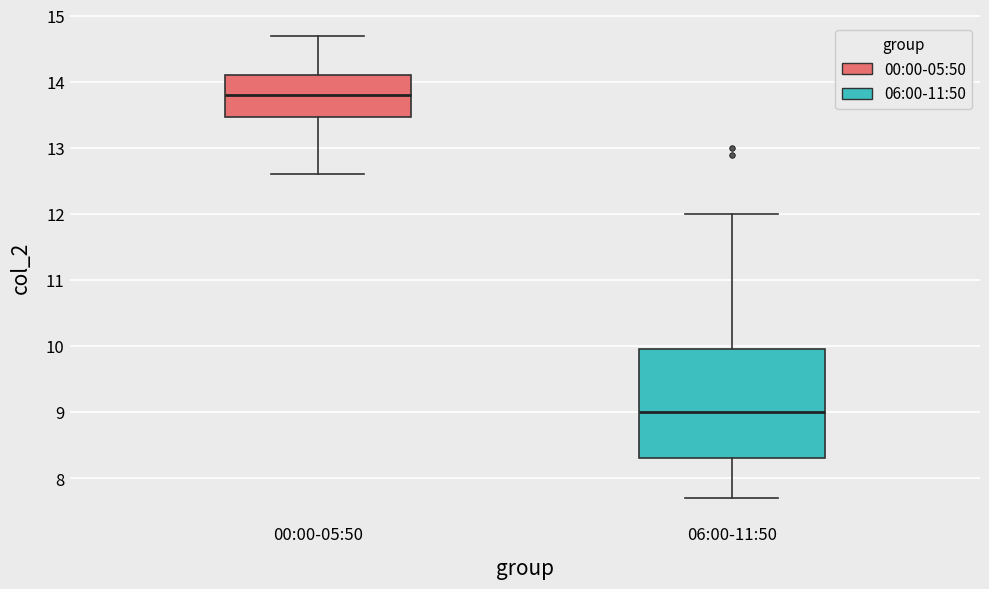

Which box's median line is the highest?

00:00-05:50